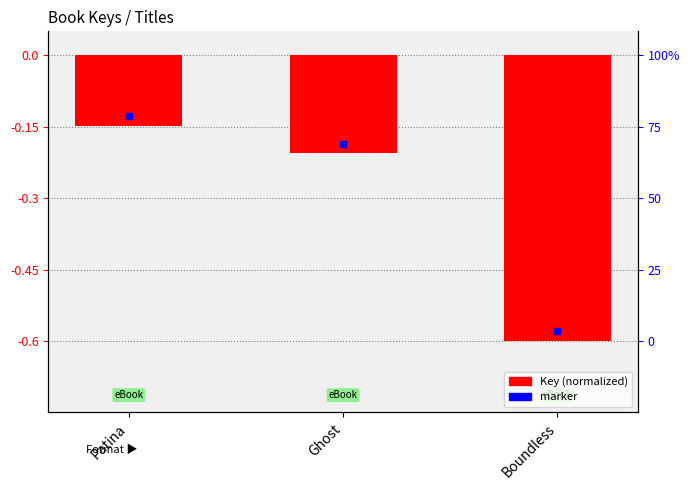

List the labels in order of value, largest first.

Patina, Ghost, Boundless